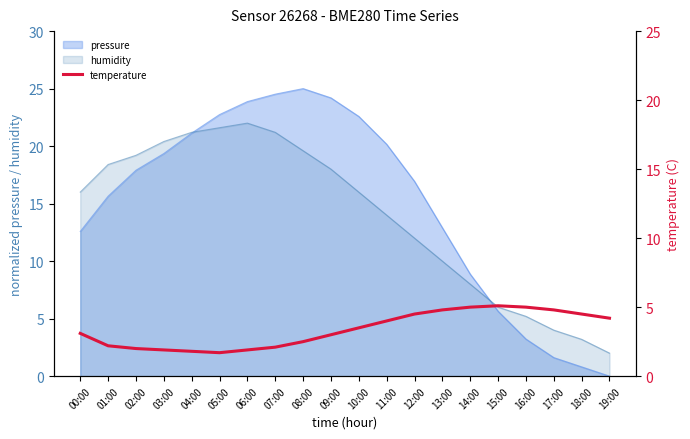

Is it true that pressure equals 34.1 at 03:00?

False